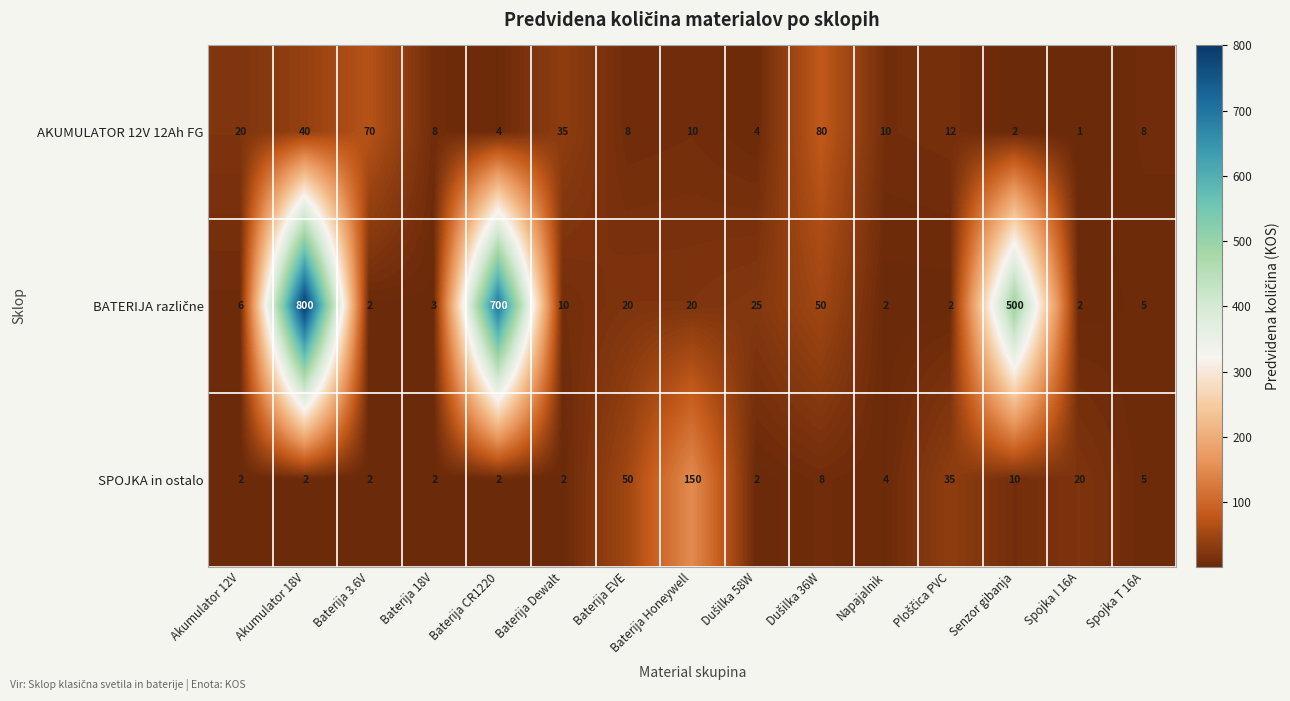

What is the difference between the second highest and second lowest values in the SPOJKA in ostalo series?

48